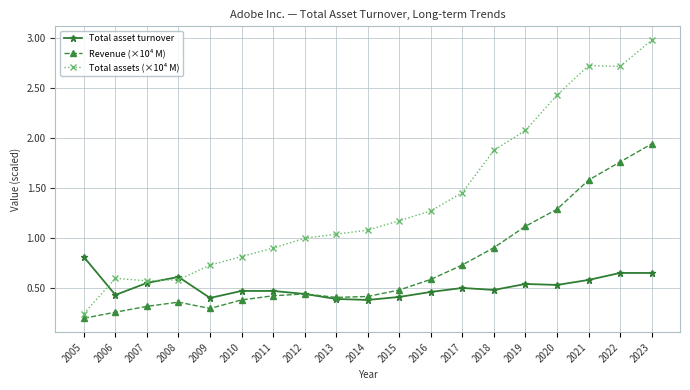

Is it true that Revenue (×10⁴ M) equals 0.5 at 2010?

False